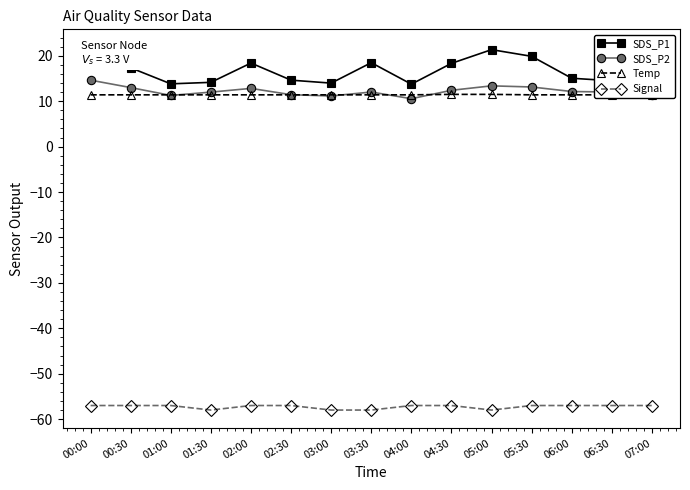

What is the approximate value of Signal at 01:30?

-58.0